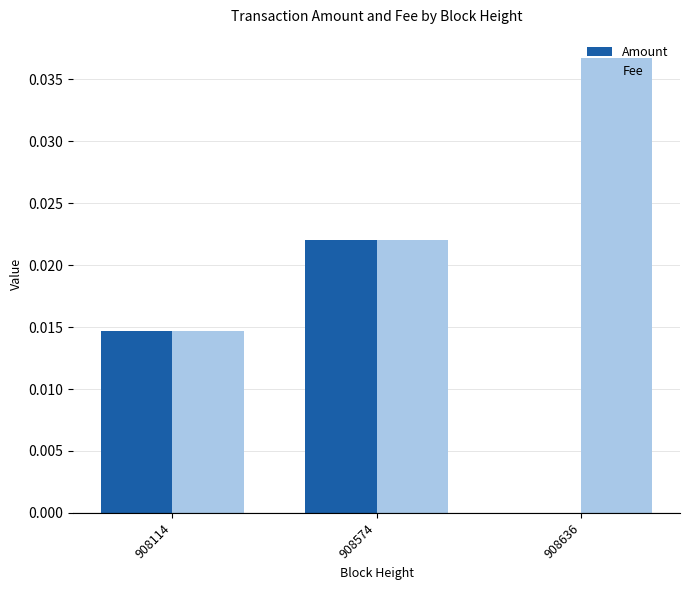

True or false: Amount has a value of 0.0 at 908574.

True